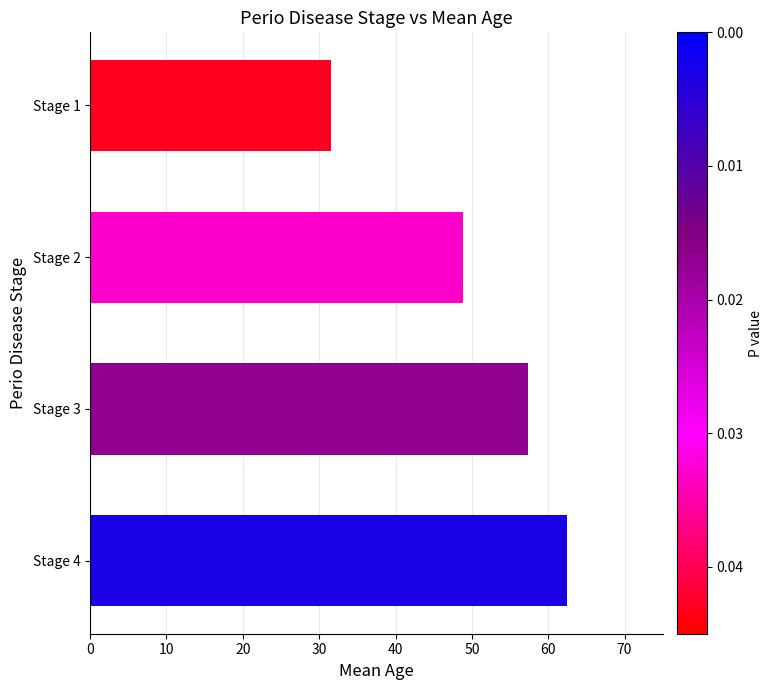

What is the difference between the second highest and second lowest values?

8.4